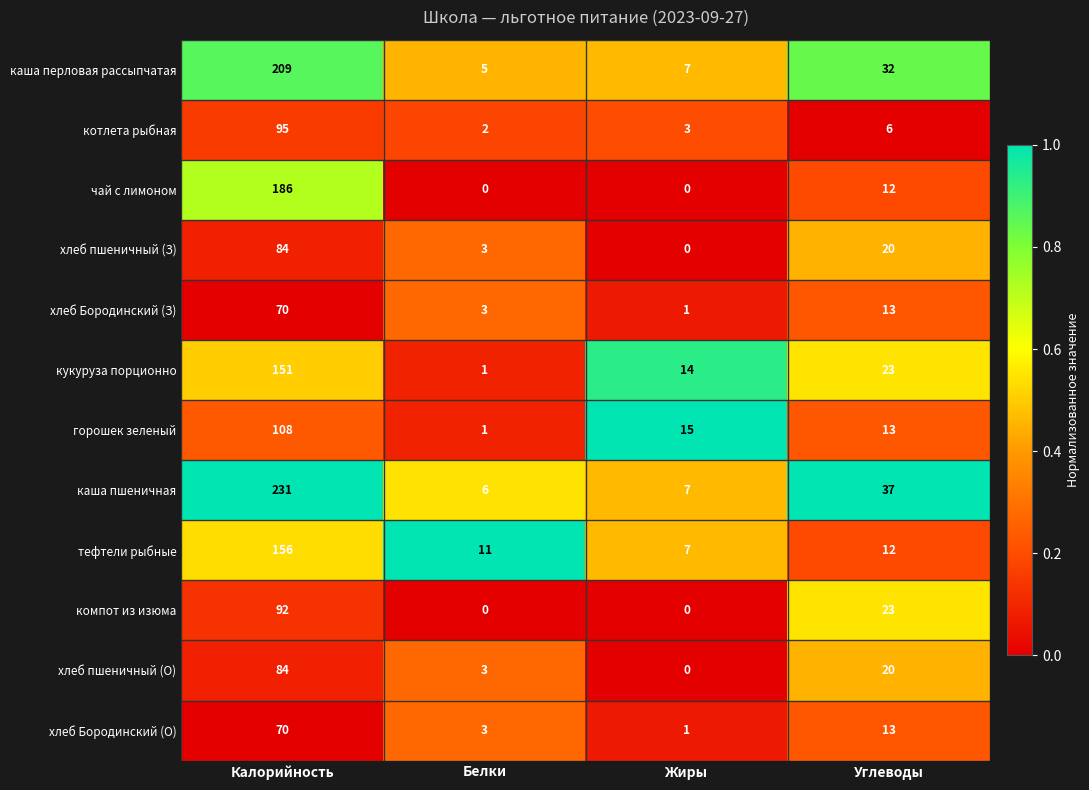

Which series has the largest range (max minus min)?

каша пшеничная